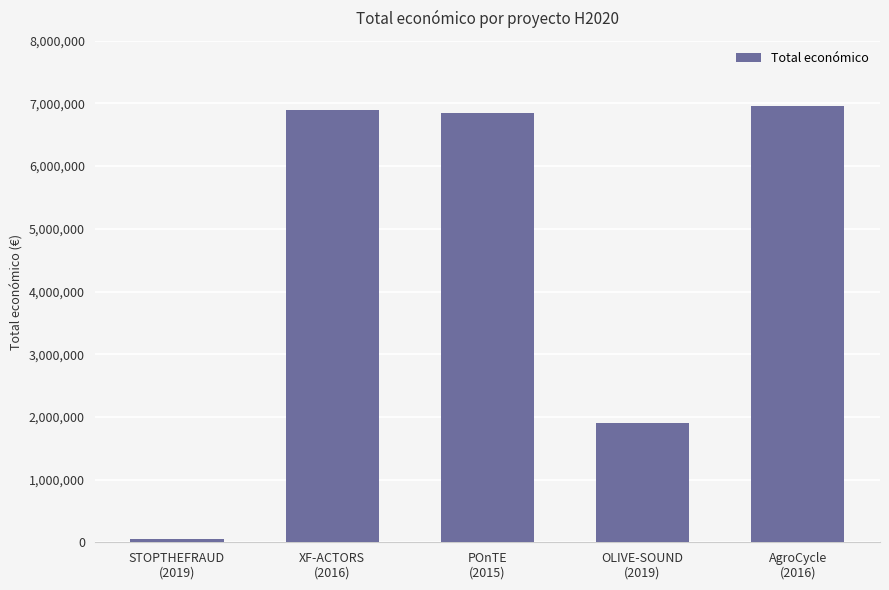

What is the approximate value at STOPTHEFRAUD
(2019), to the nearest 100?

50000